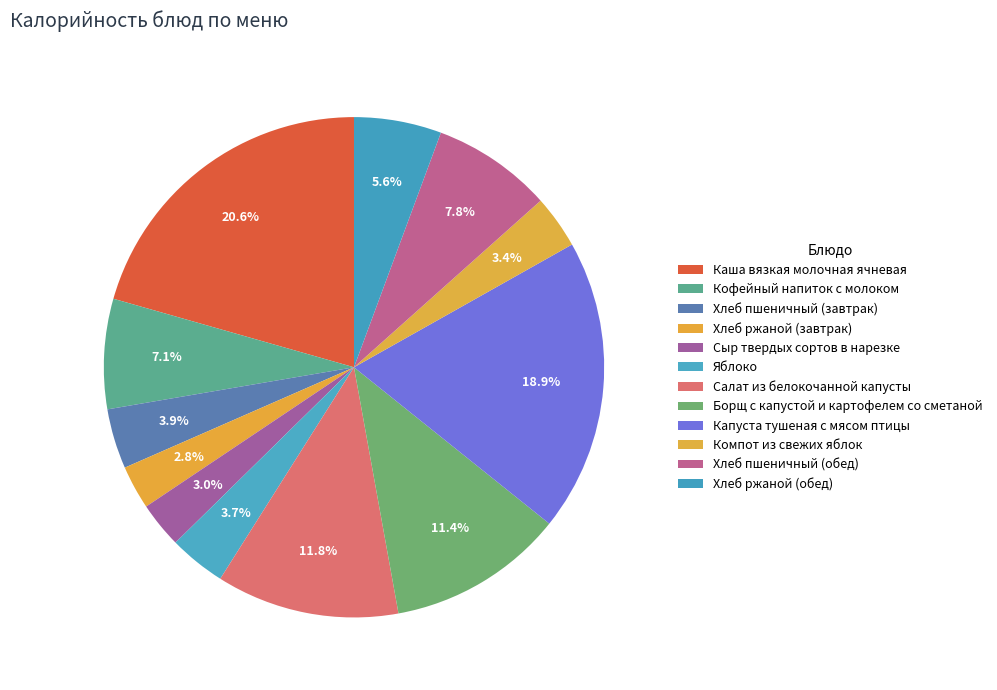

How many slices are in this pie chart?

12